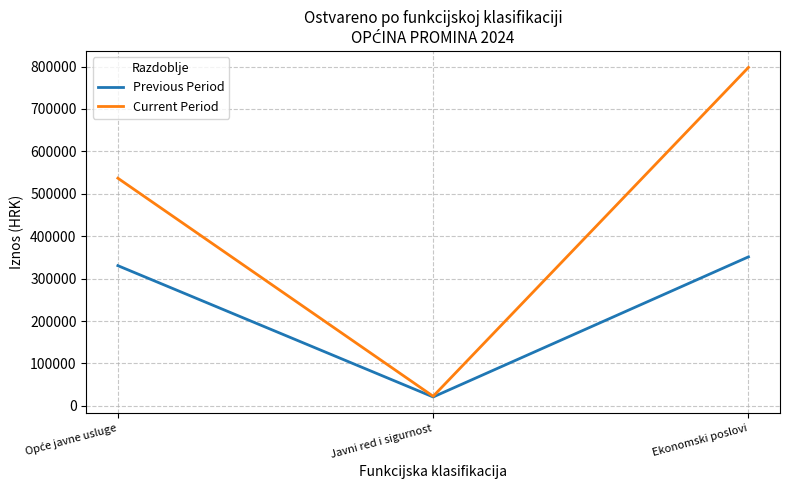

Does the chart display data point markers on the line(s)?

No